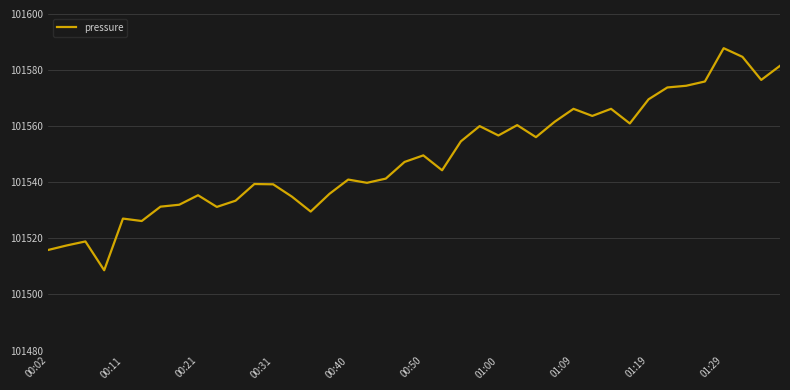

What is the greatest value displayed?

101587.8